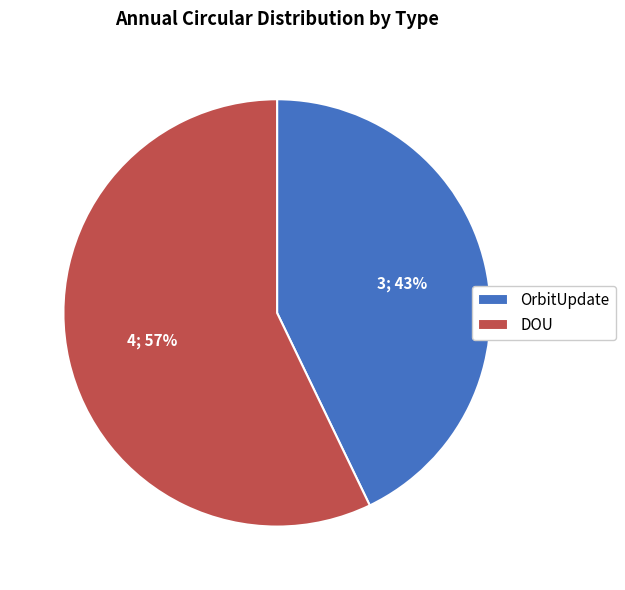

To the nearest percent, what is the average slice percentage?

50%